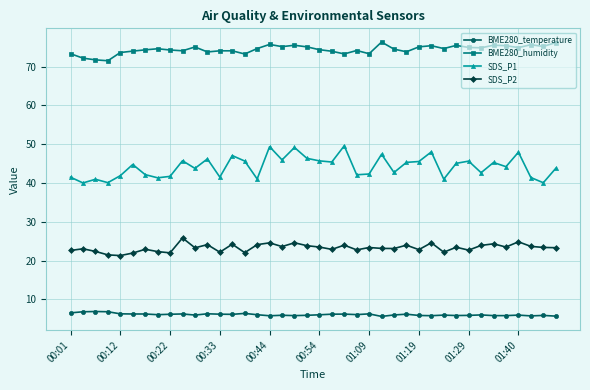

What is the value of the SDS_P2 point at the 8th from the left?

22.3